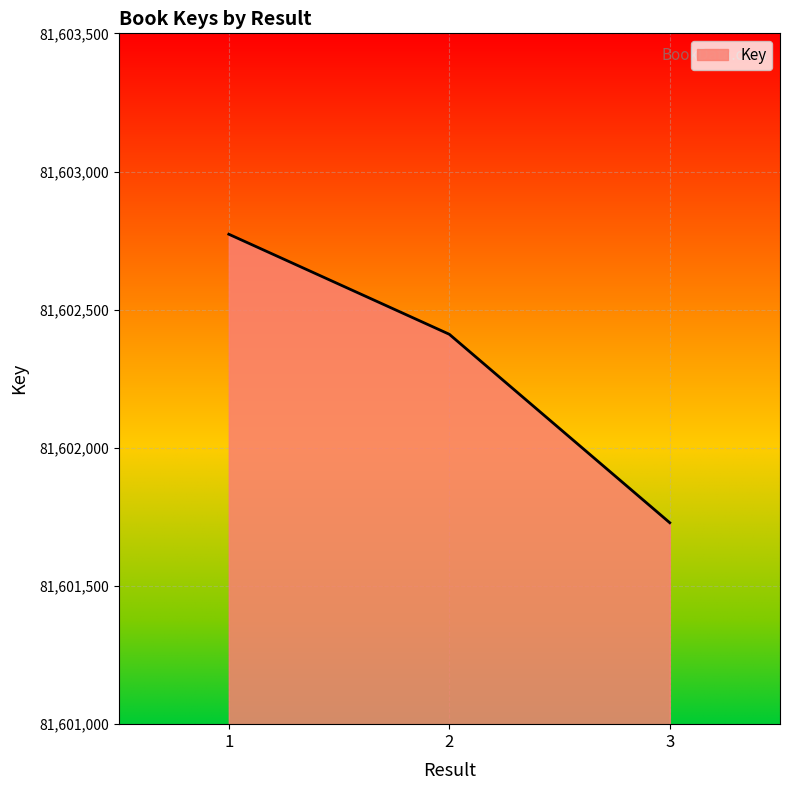

What is the change in value from 2 to 3?

-682